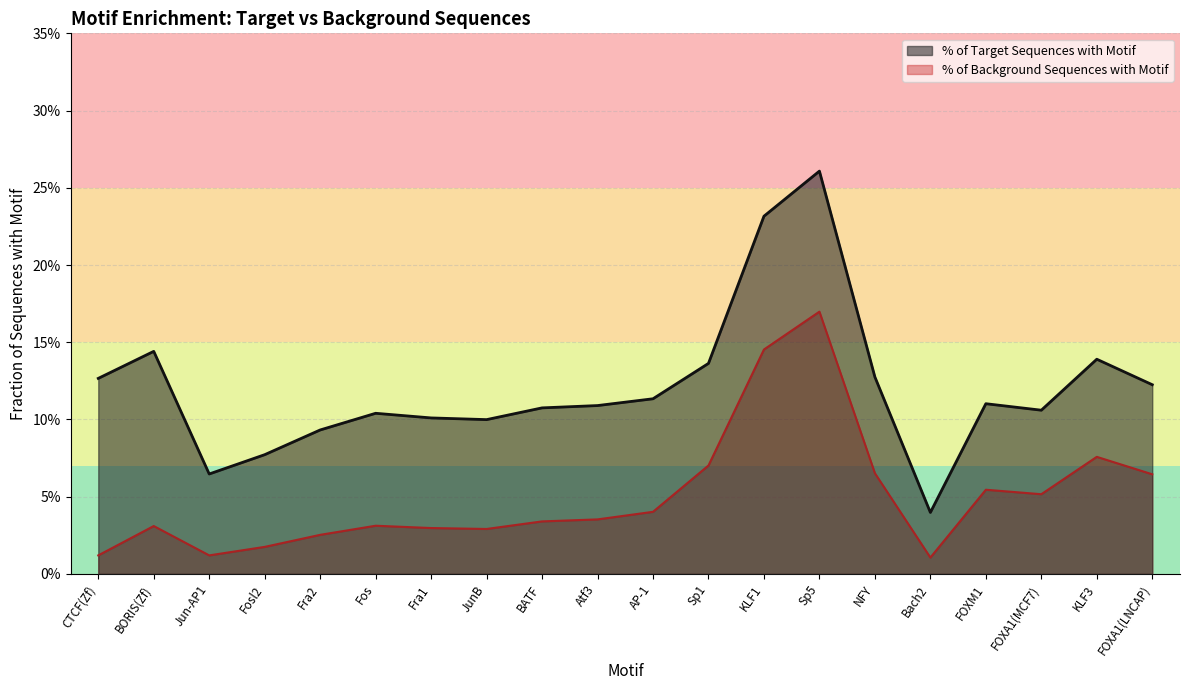

What is the value of the % of Background Sequences with Motif point at the 17th from the left?

0.1